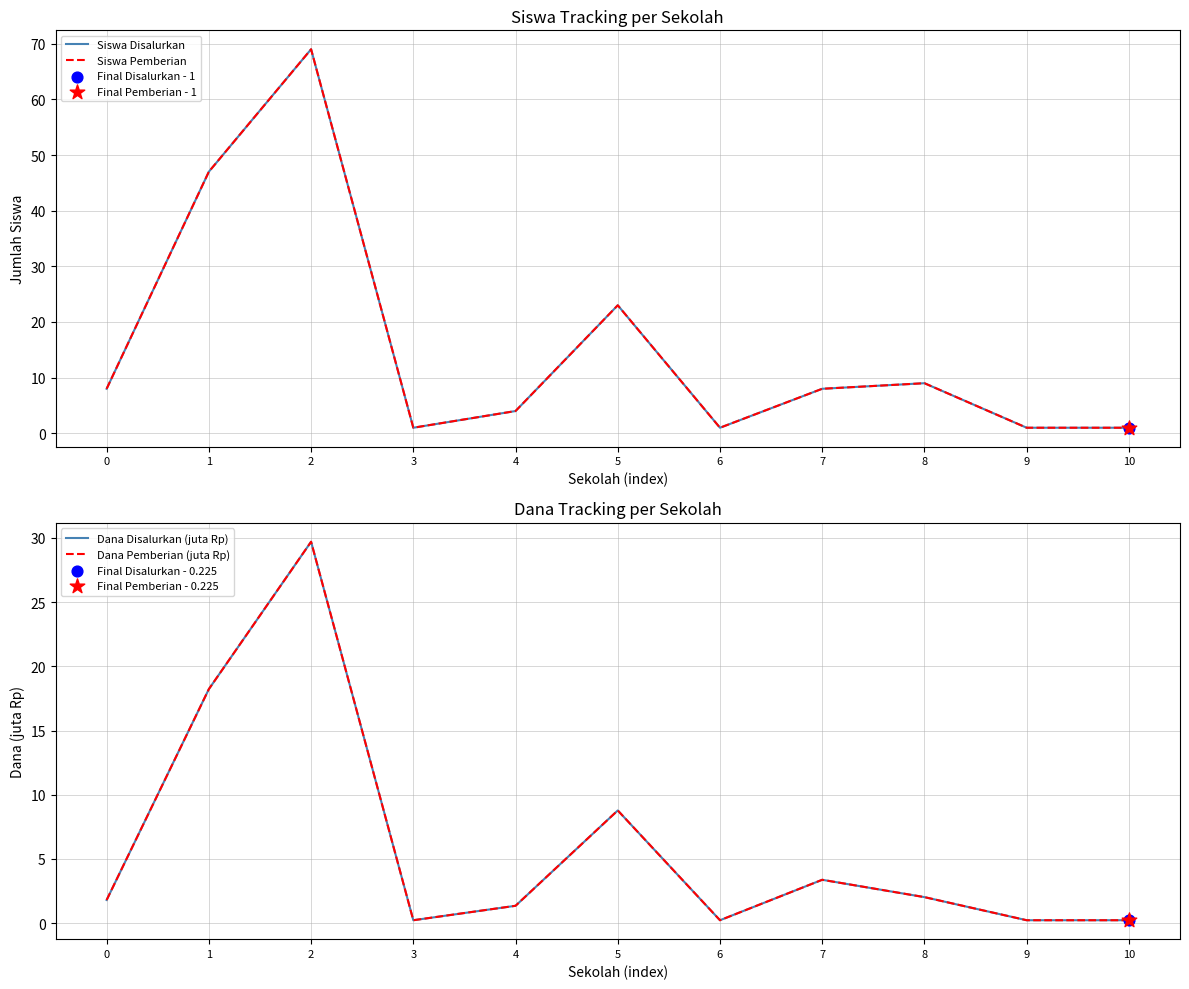

At which category is the sum across all series the highest?

2